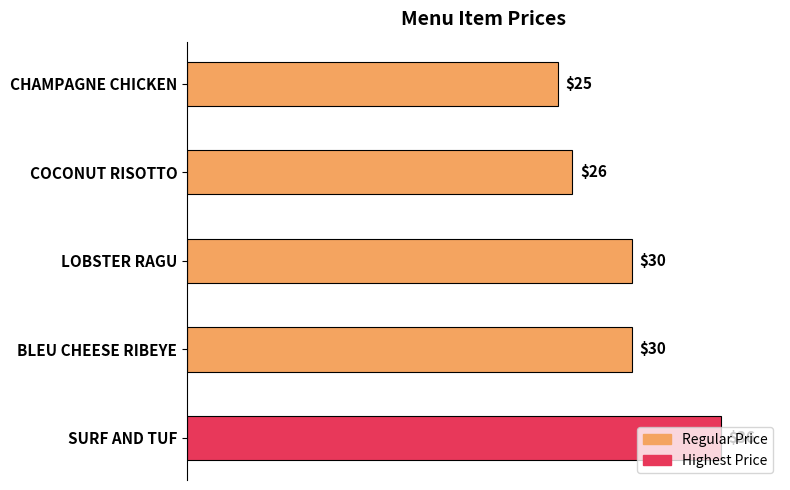

What is the average value?

29